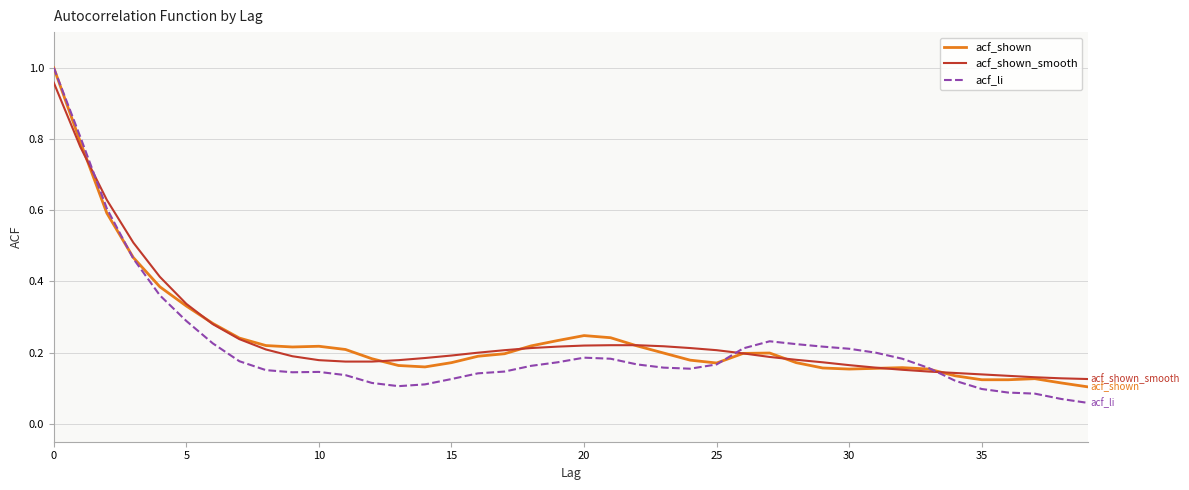

Which series has the widest spread of values?

acf_li